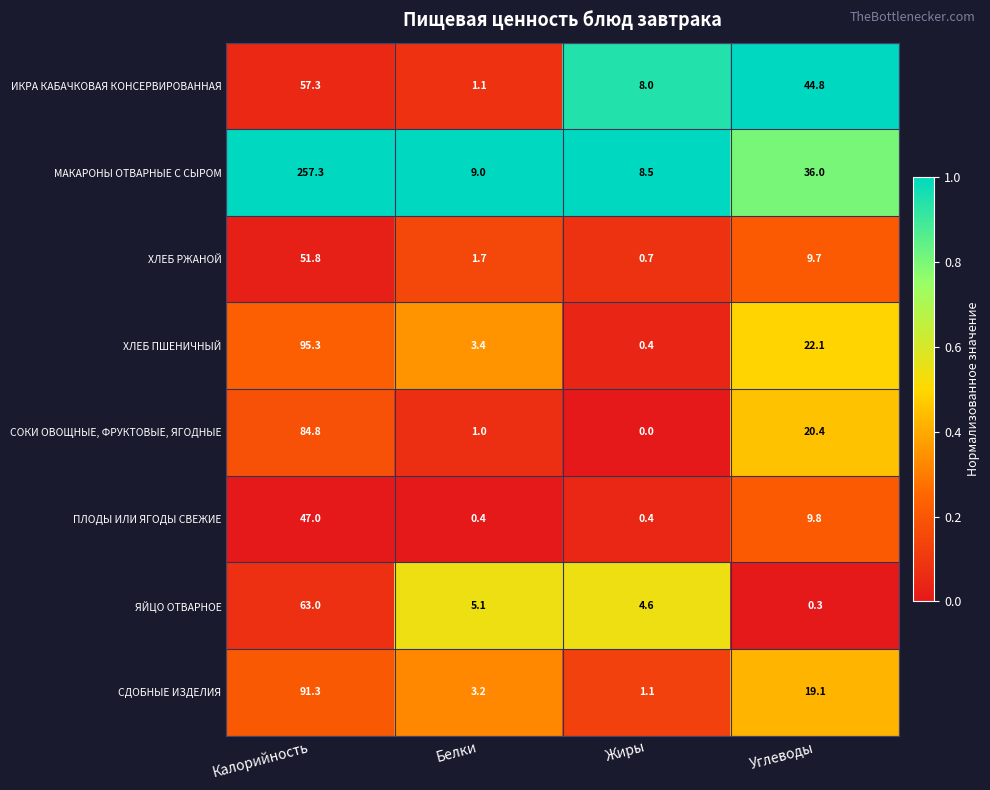

What is the average value of the ПЛОДЫ ИЛИ ЯГОДЫ СВЕЖИЕ series?

14.4